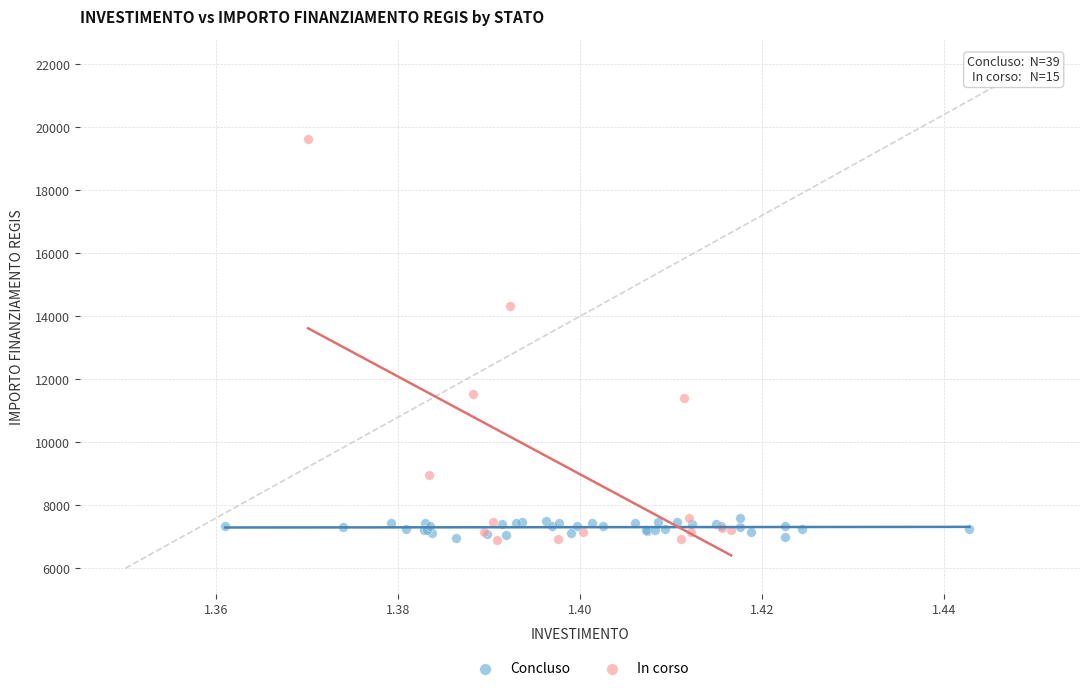

Which series has the largest Y range (max minus min)?

In corso